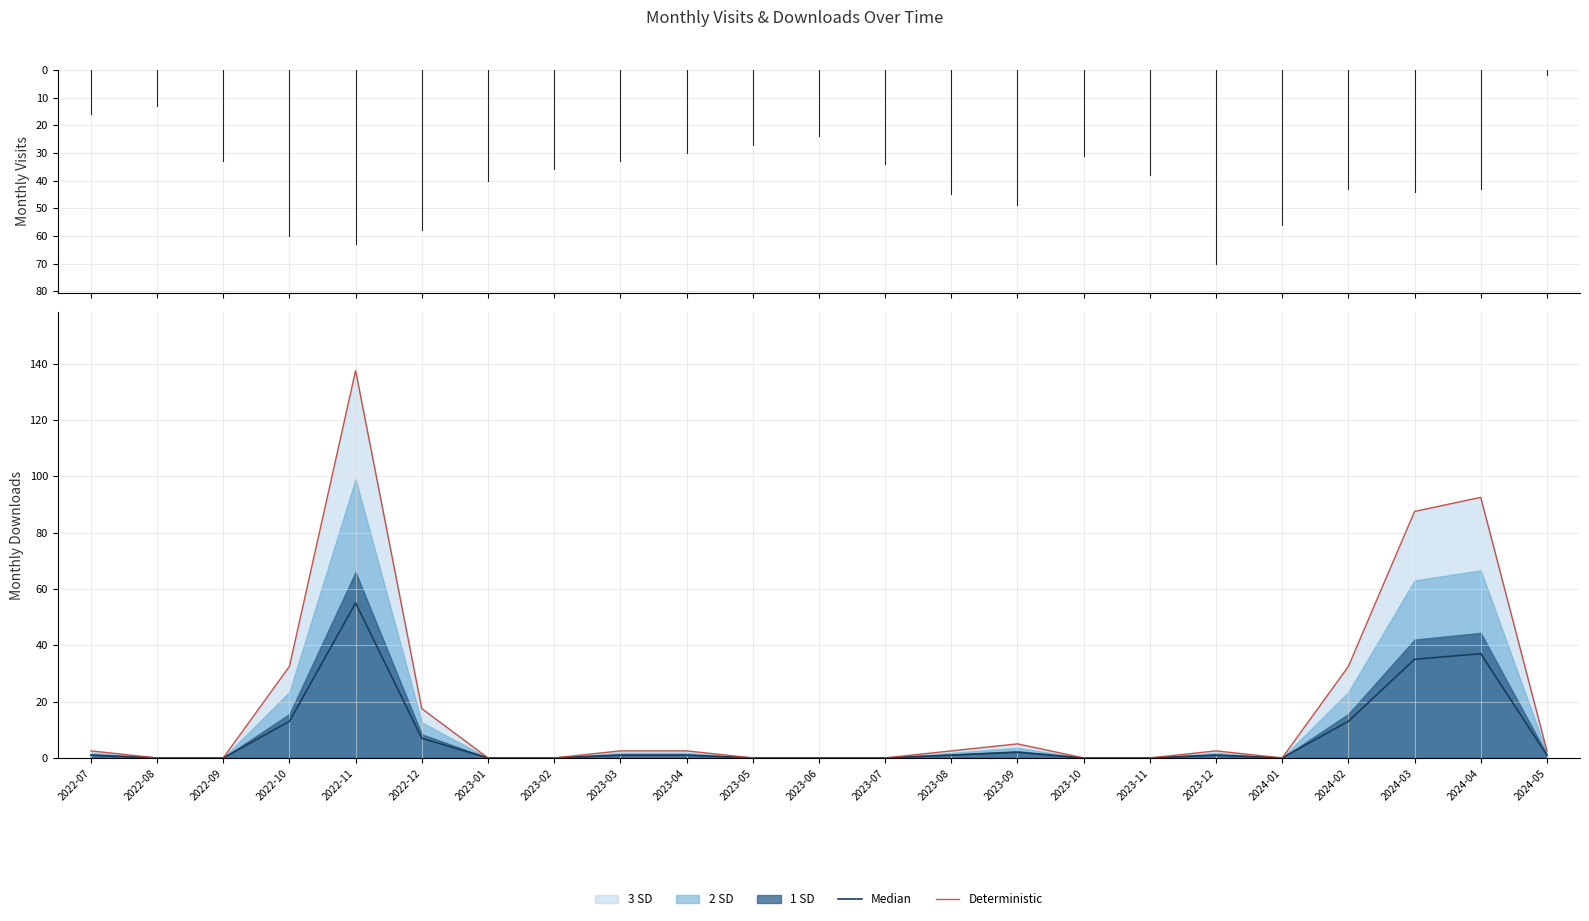

At which label is Deterministic closest to 68?

2024-03